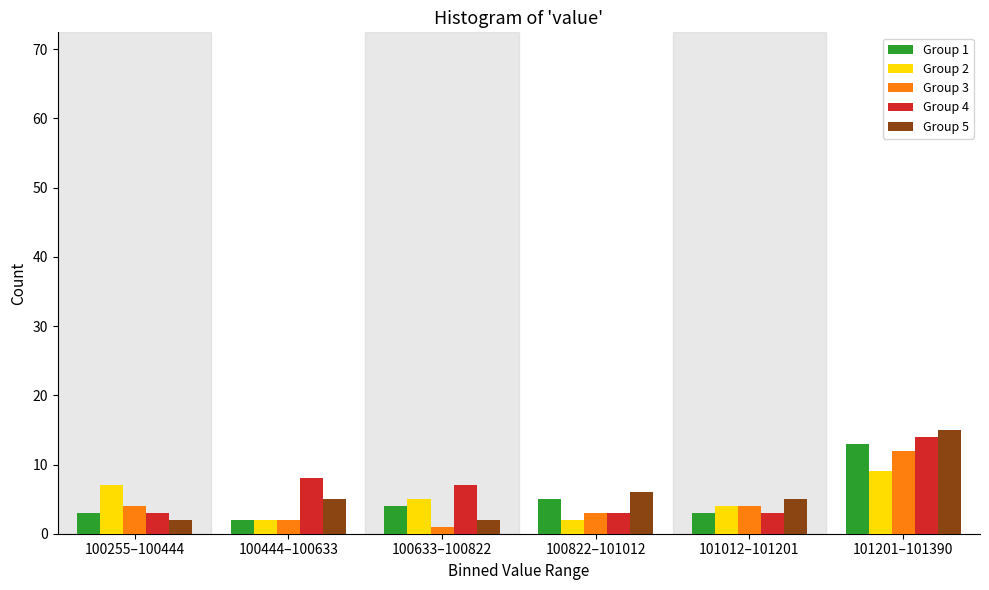

Reading left to right, transcribe all the data shown in this chart.

Group 1: 100255–100444=3	100444–100633=2	100633–100822=4	100822–101012=5	101012–101201=3	101201–101390=13
Group 2: 100255–100444=7	100444–100633=2	100633–100822=5	100822–101012=2	101012–101201=4	101201–101390=9
Group 3: 100255–100444=4	100444–100633=2	100633–100822=1	100822–101012=3	101012–101201=4	101201–101390=12
Group 4: 100255–100444=3	100444–100633=8	100633–100822=7	100822–101012=3	101012–101201=3	101201–101390=14
Group 5: 100255–100444=2	100444–100633=5	100633–100822=2	100822–101012=6	101012–101201=5	101201–101390=15